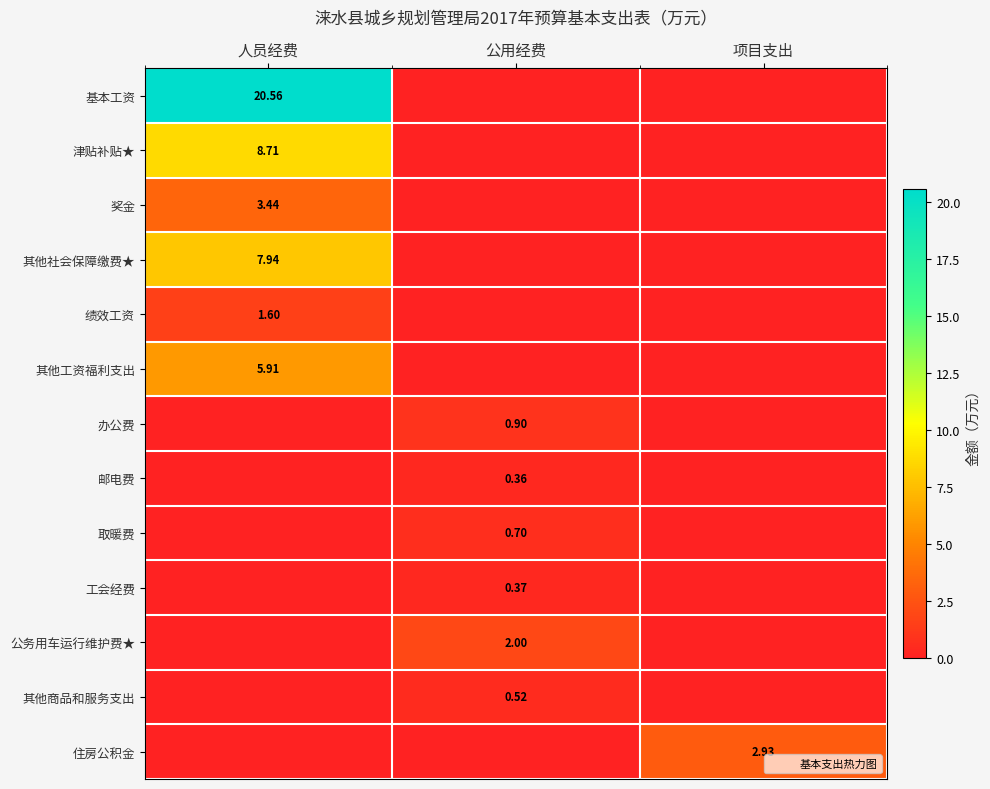

How many positive values does the 其他工资福利支出 series have?

1